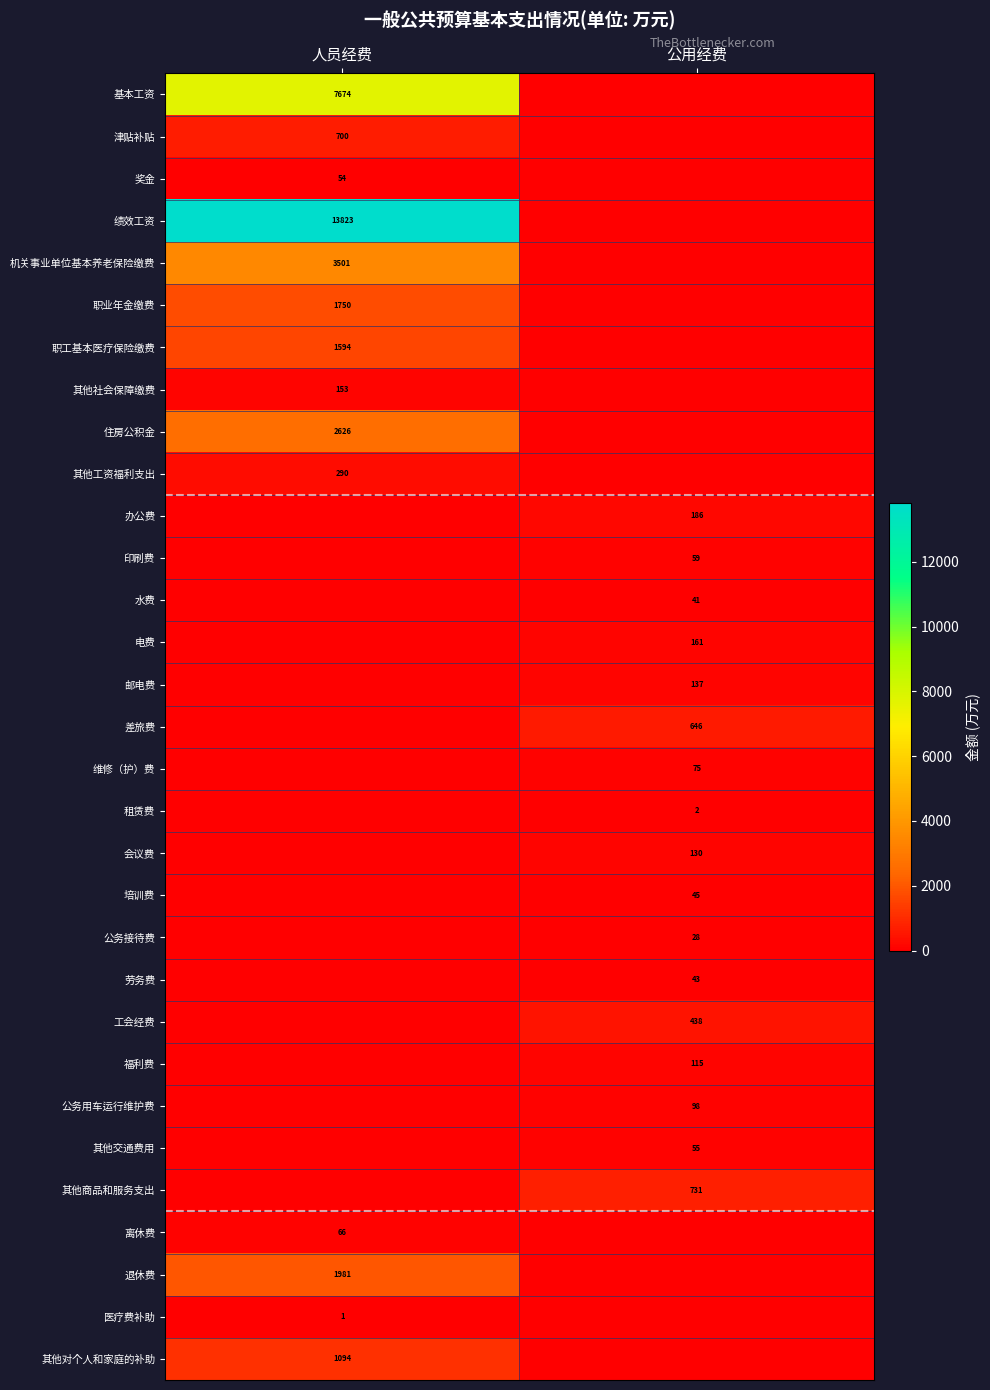

Is it true that 基本工资 equals 12311 at 人员经费?

False